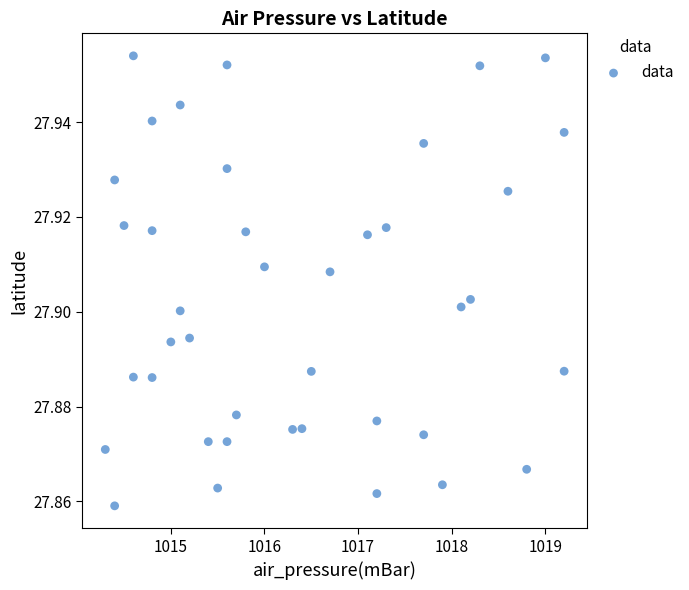

What is the range of X values (max minus min)?

4.9